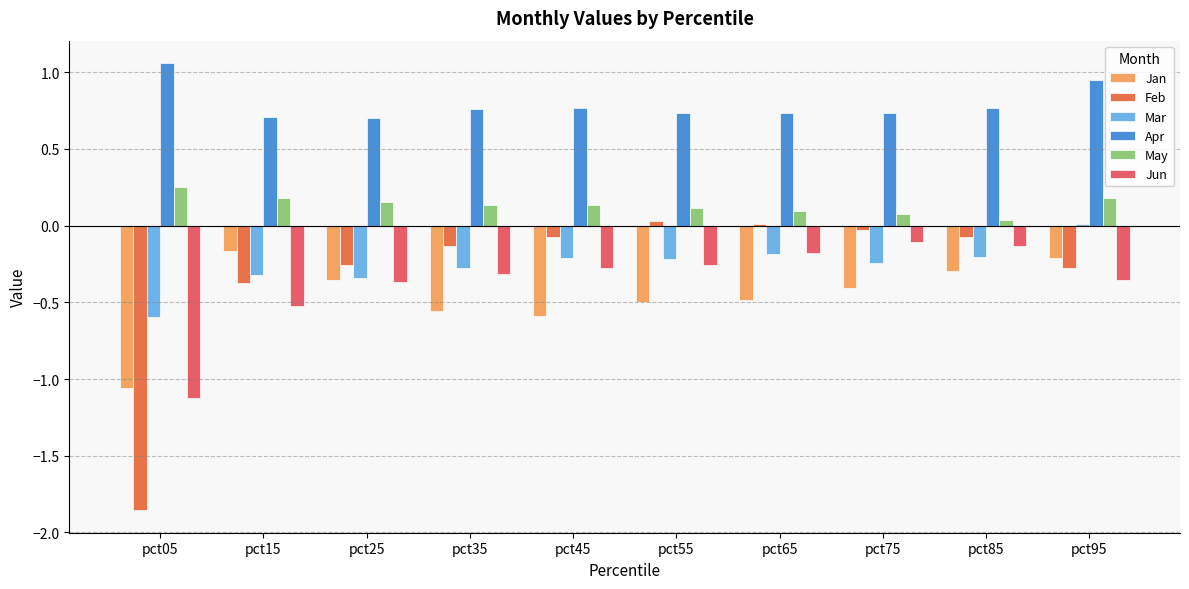

At which category is the sum across all series the highest?

pct95